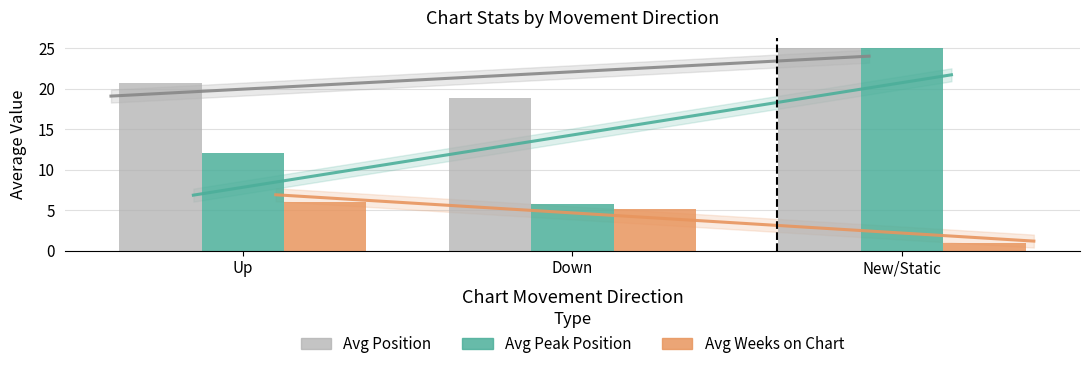

What value does the Avg Peak Position series have at New/Static?

25.0